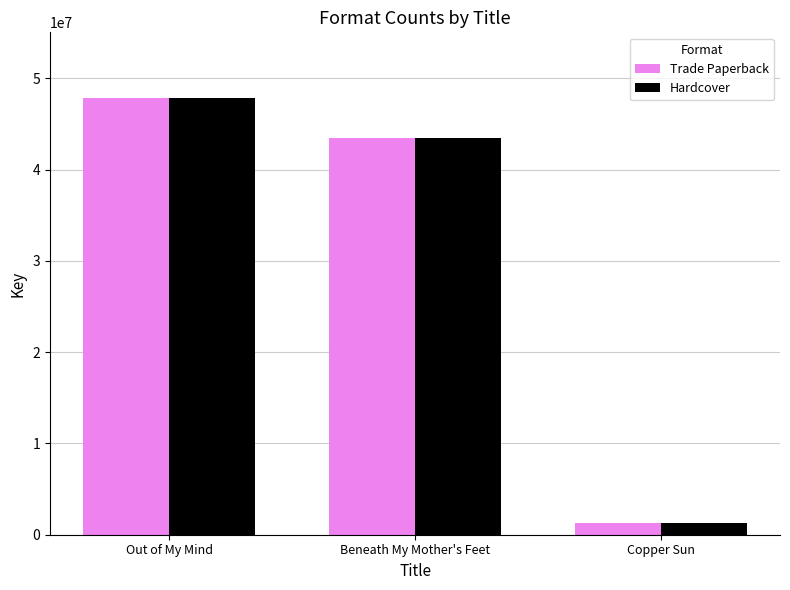

How many bars are there in total?

6